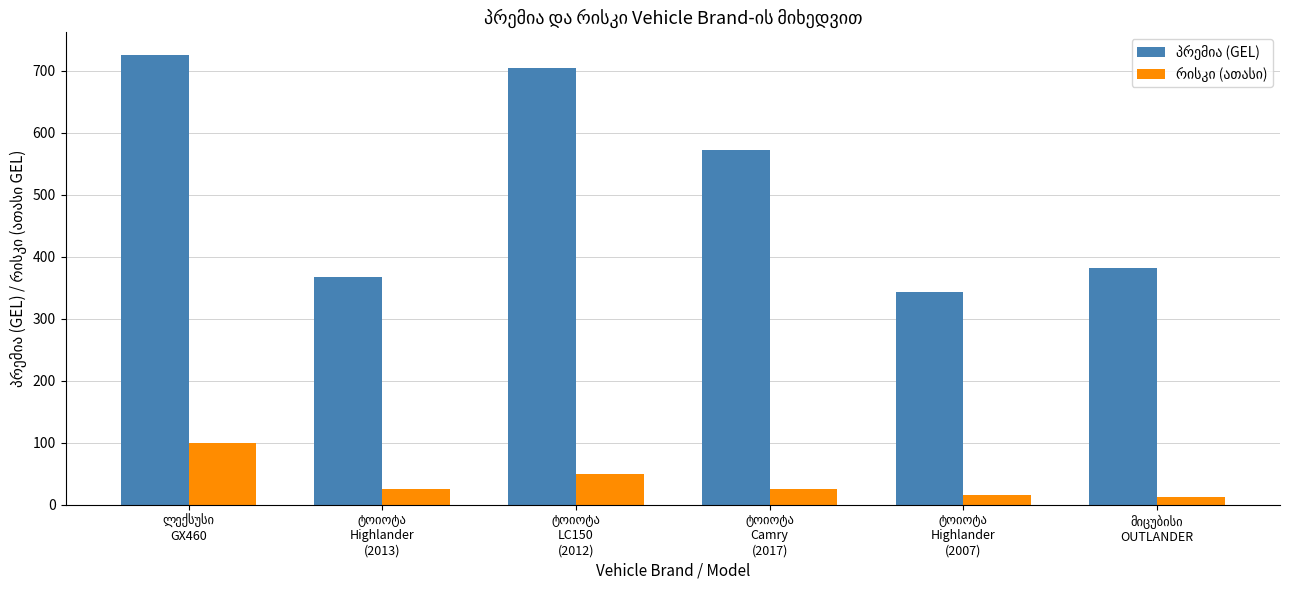

What is the greatest value displayed?

725.8